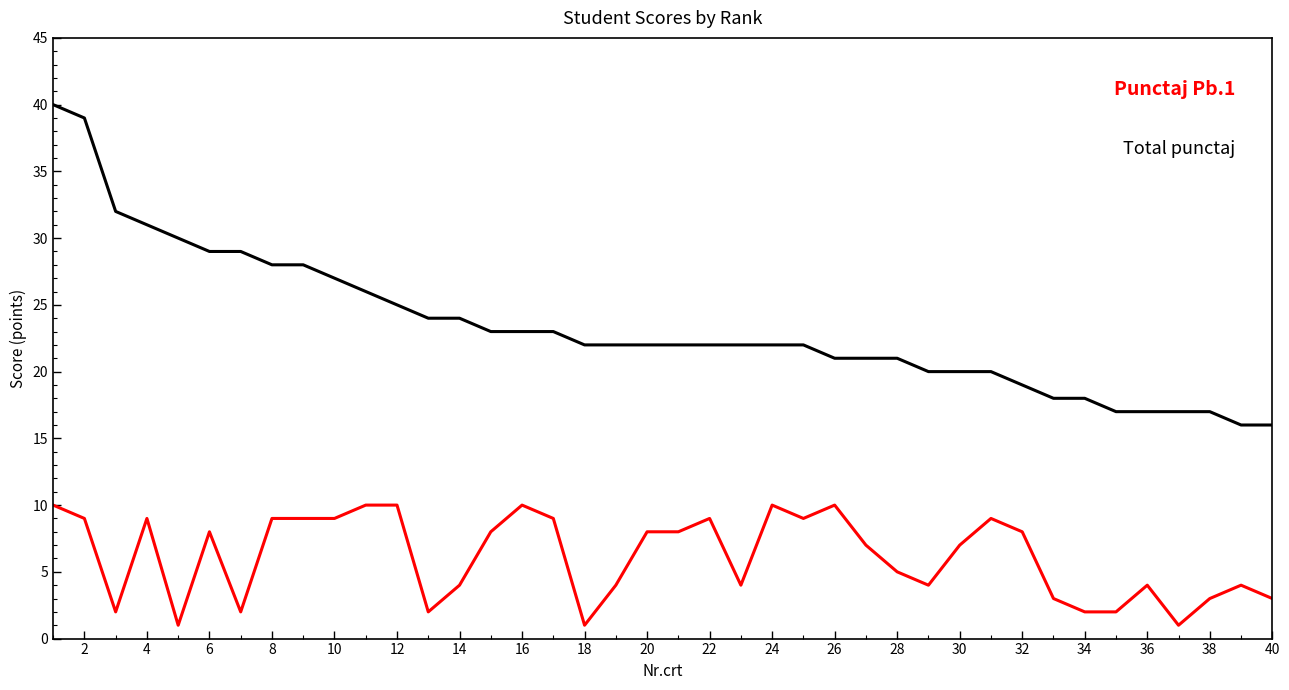

What is the greatest value displayed?

40